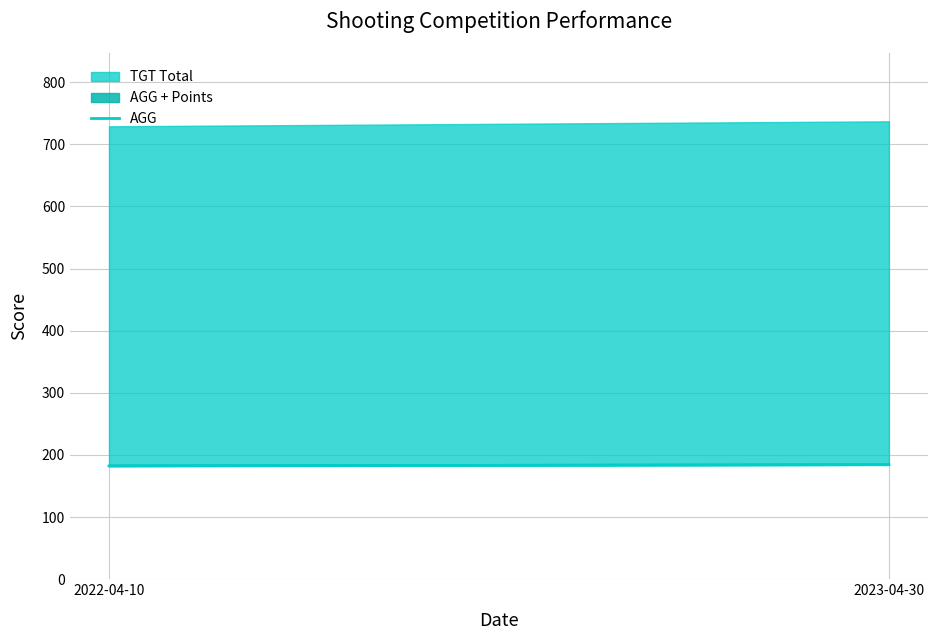

What is the change in value from 2022-04-10 to 2023-04-30?

+2.0